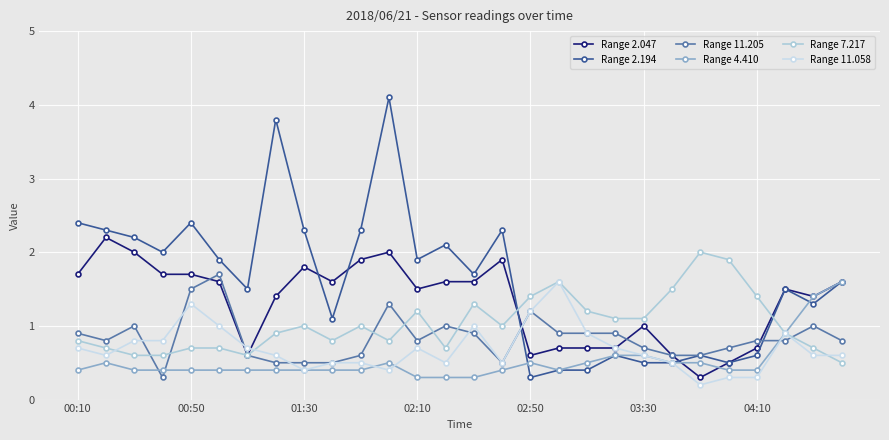

True or false: Range 2.047 and Range 7.217 intersect in this chart.

True